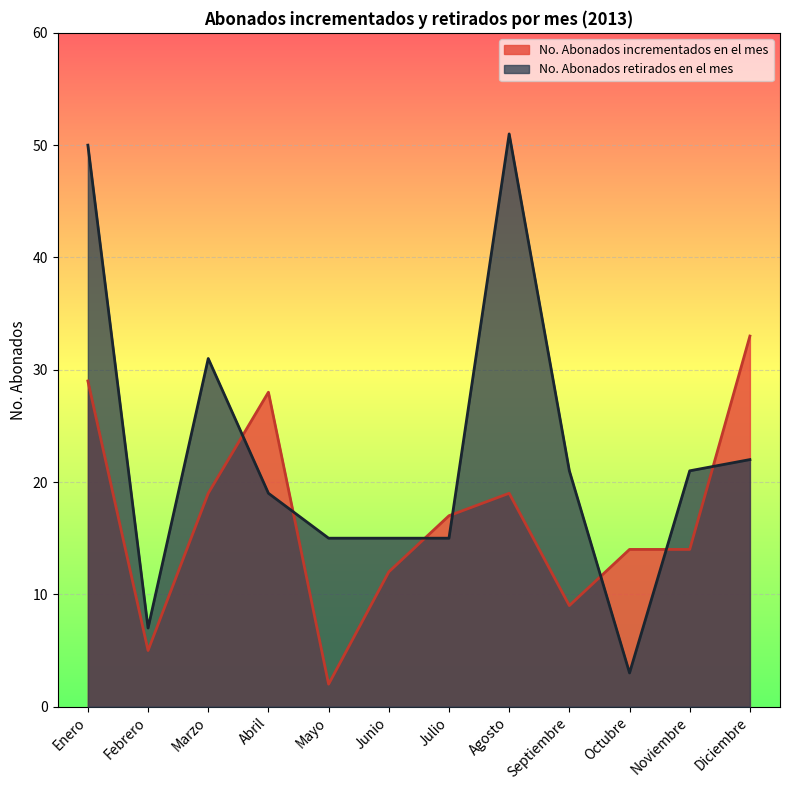

What is the difference between the highest and lowest values at Abril?

9